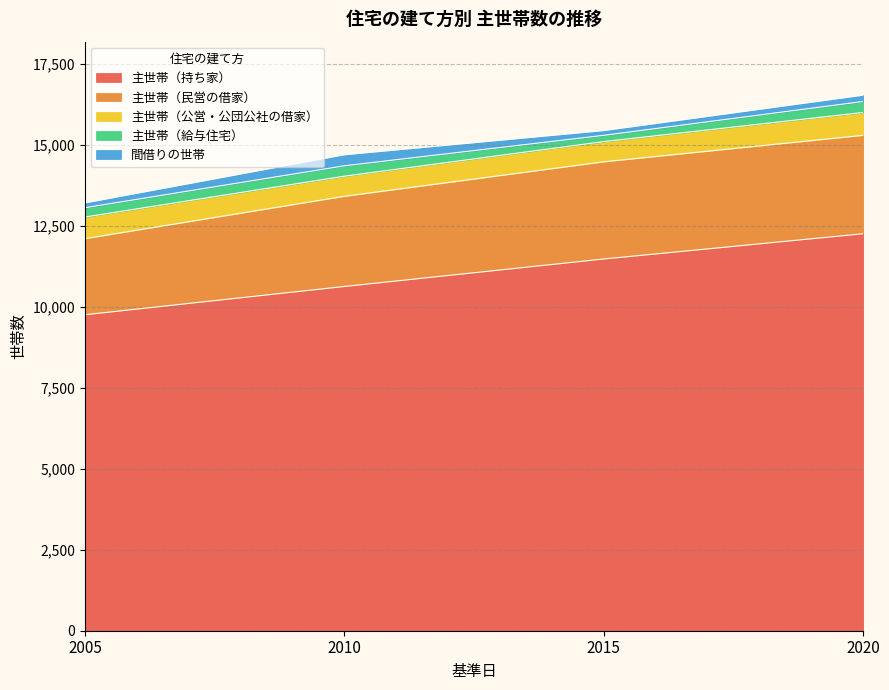

In 主世帯（給与住宅）, how many points are higher than both neighbors (excluding endpoints)?

1